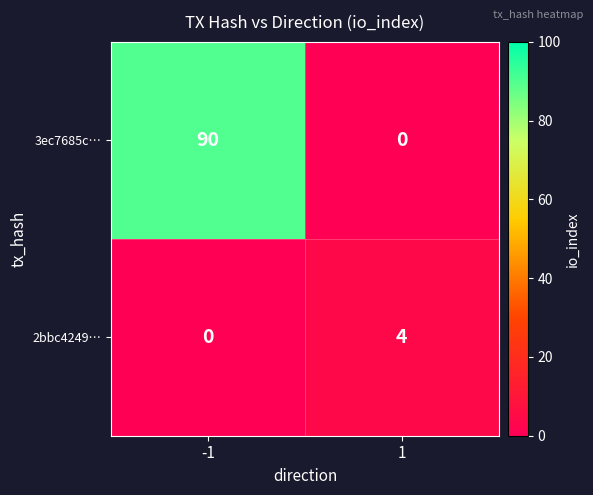

How many data points does each series have?

2